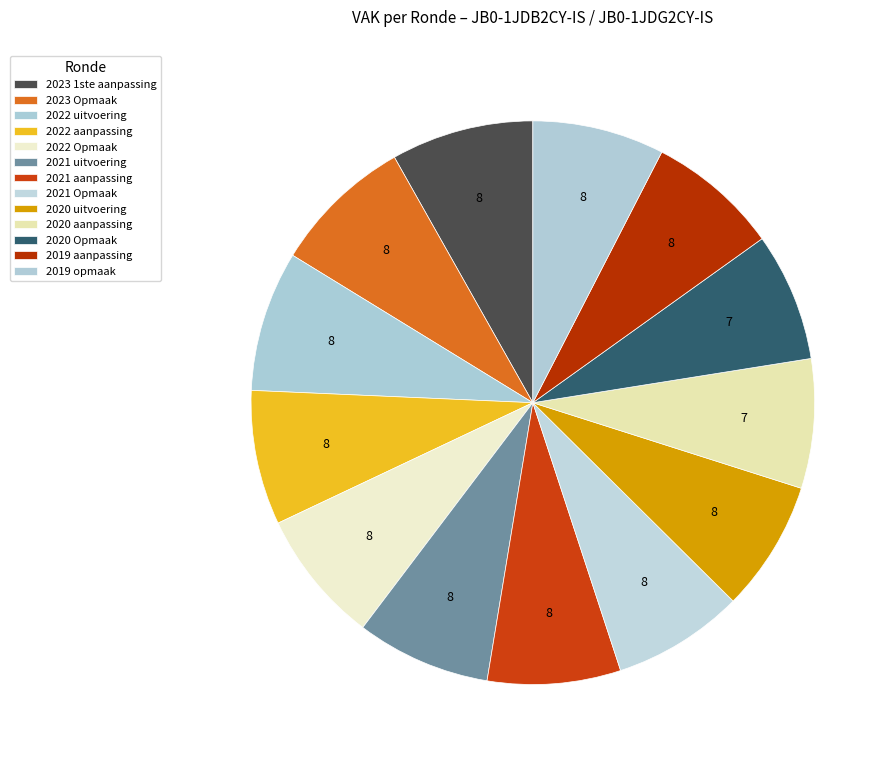

What percentage do 2020 uitvoering and 2021 uitvoering together represent?

15.2%